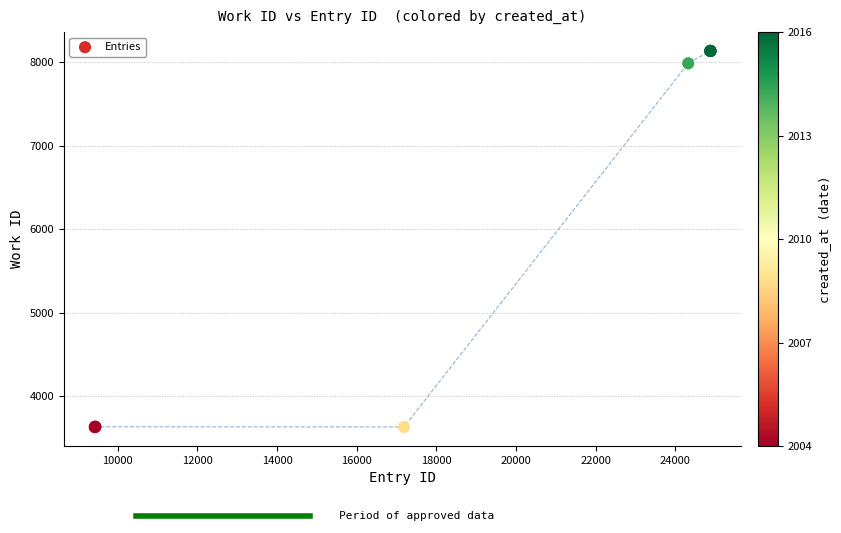

What Y value in the scatter plot is closest to 5882?

7986